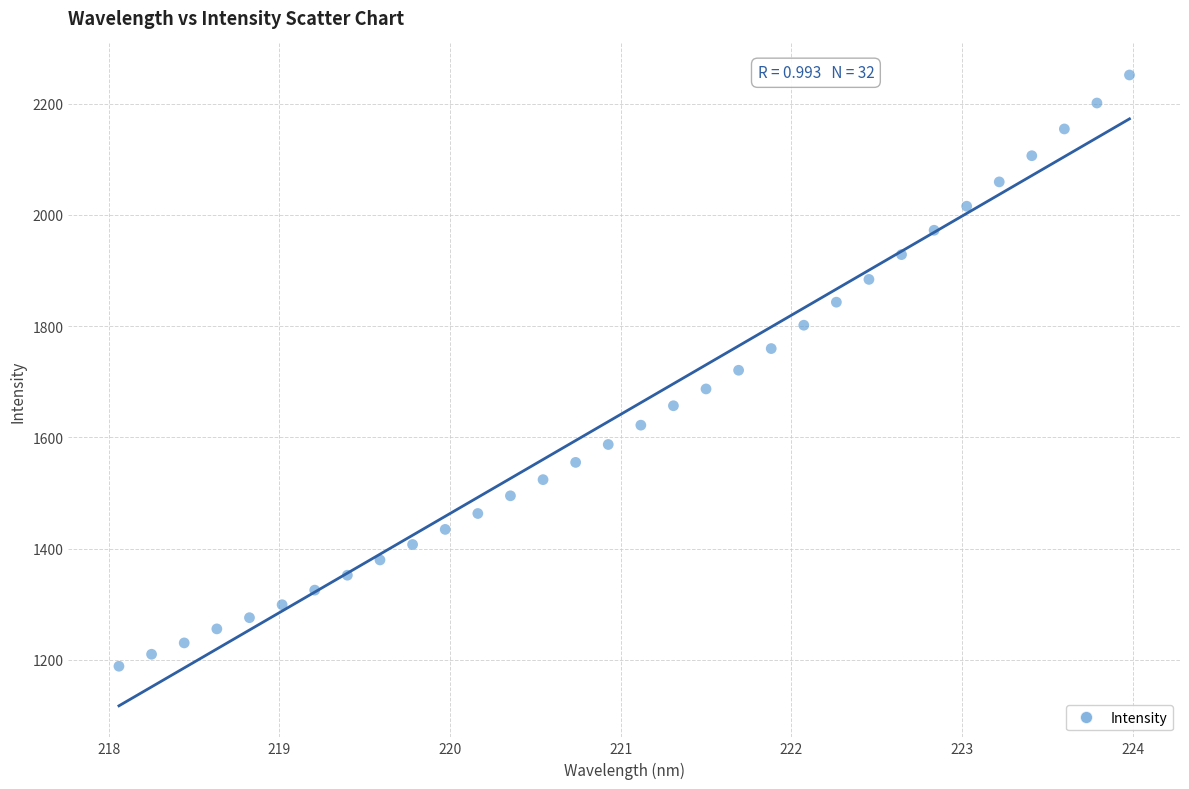

What is the range of X values (max minus min)?

5.9